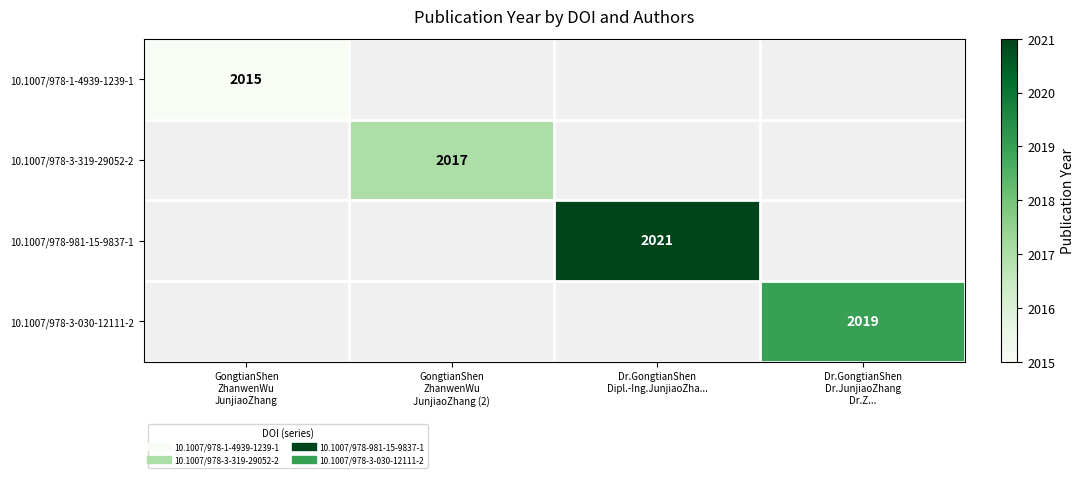

Which label corresponds to the largest value in the chart?

Dr.GongtianShen
Dipl.-Ing.JunjiaoZha...